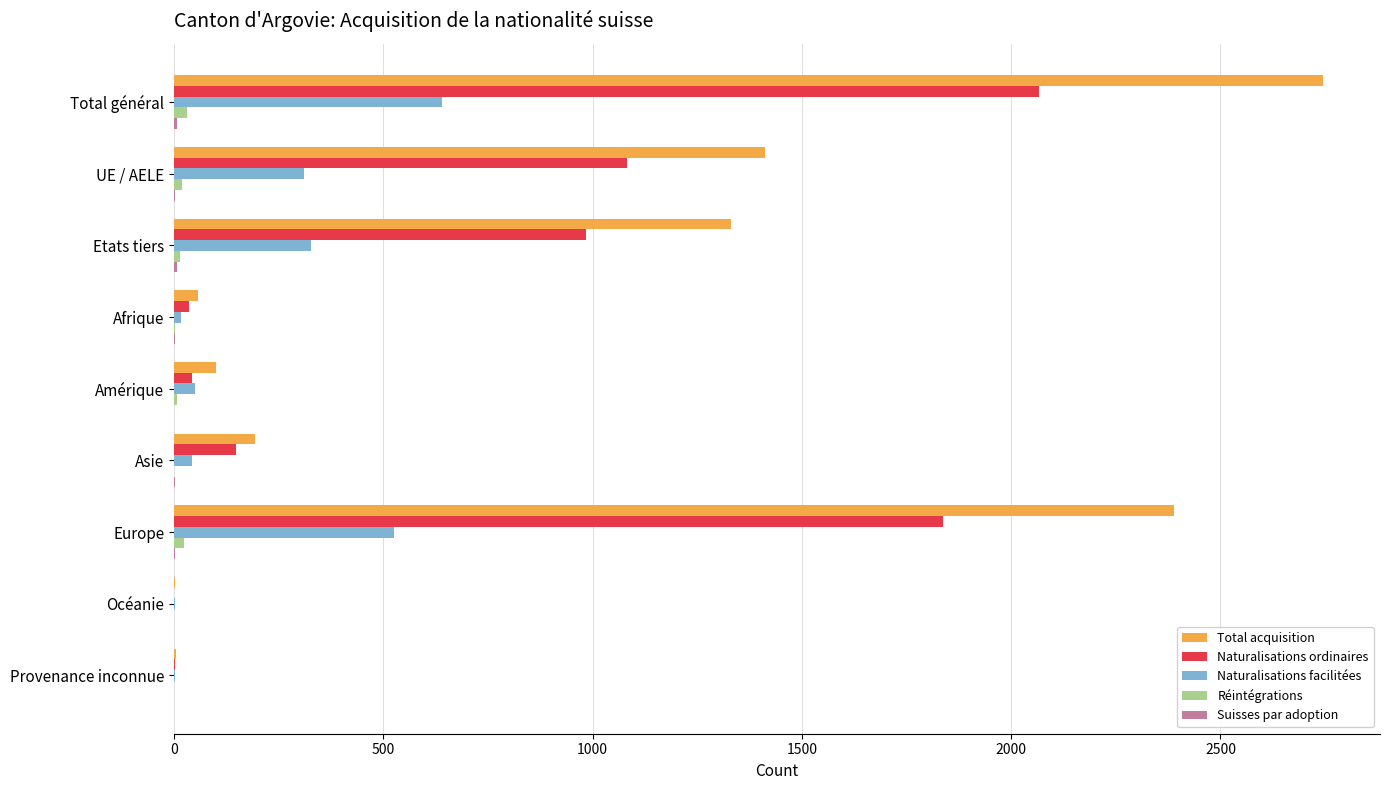

Is the value of Naturalisations ordinaires at Océanie greater than the value of Total acquisition at Etats tiers?

No